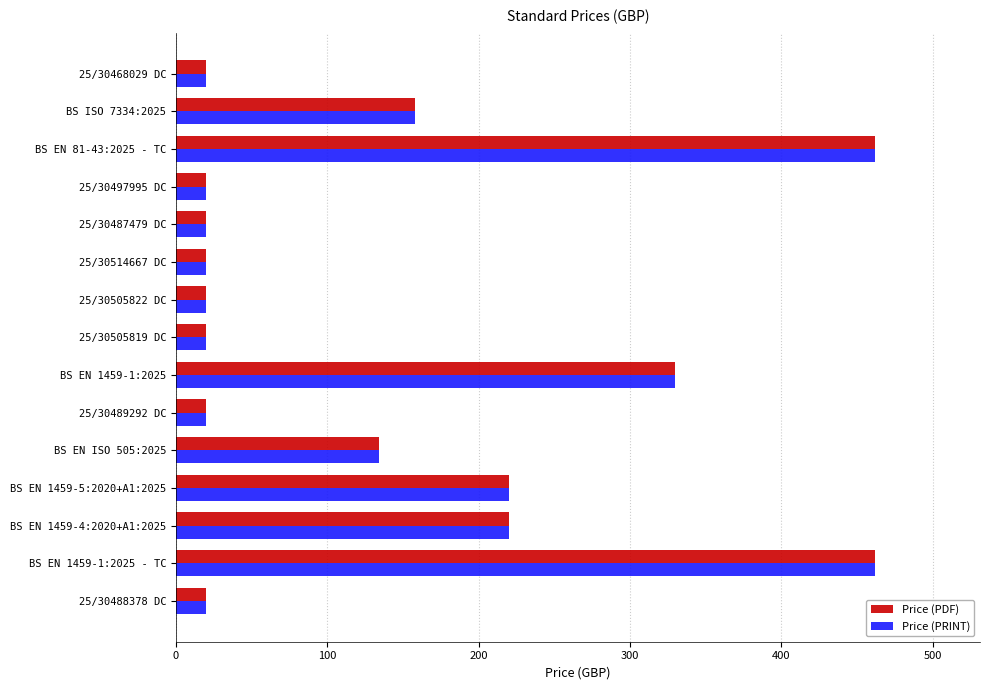

What is the total value across all series at BS EN 1459-1:2025?

660